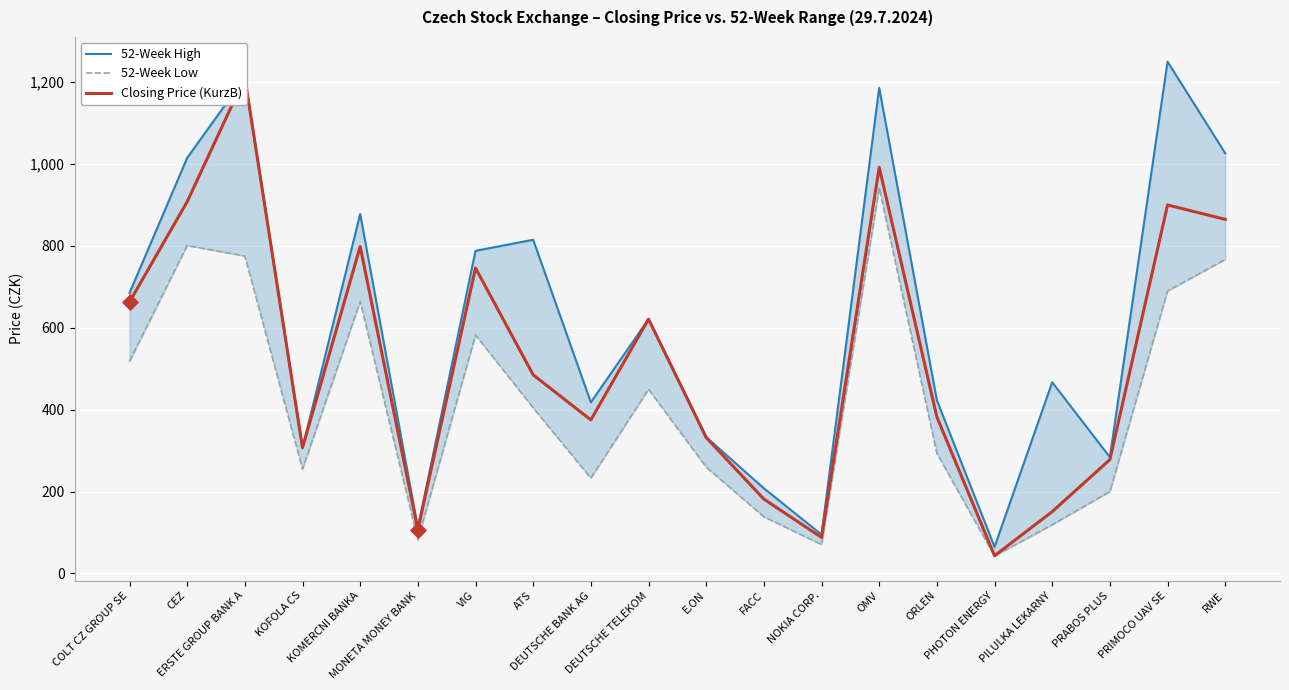

Is the value of 52-Week High at NOKIA CORP. greater than the value of Closing Price (KurzB) at CEZ?

No